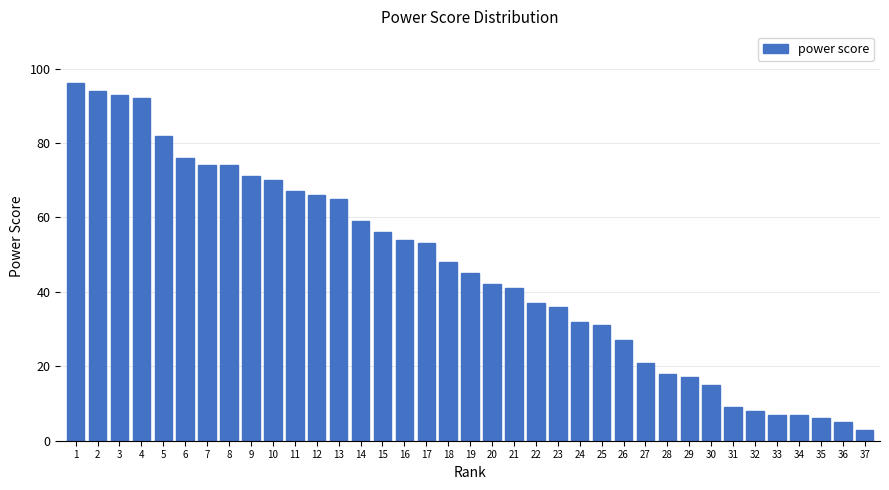

What is the change in value from 19 to 33?

-38